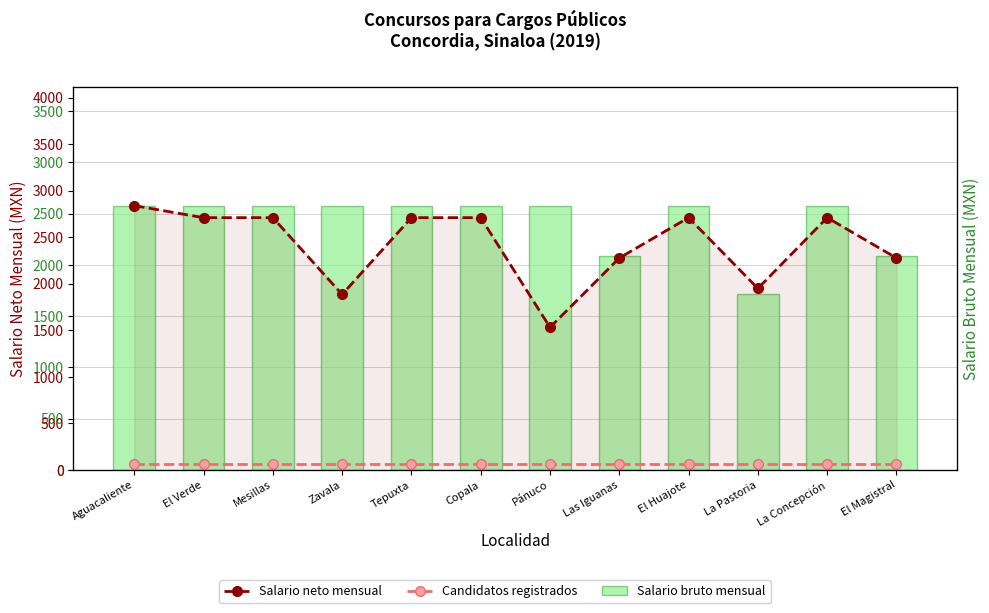

List the labels in order of Salario neto mensual value, largest first.

Aguacaliente, El Verde, Mesillas, Tepuxta, Copala, El Huajote, La Concepción, Las Iguanas, El Magistral, La Pastoria, Zavala, Pánuco